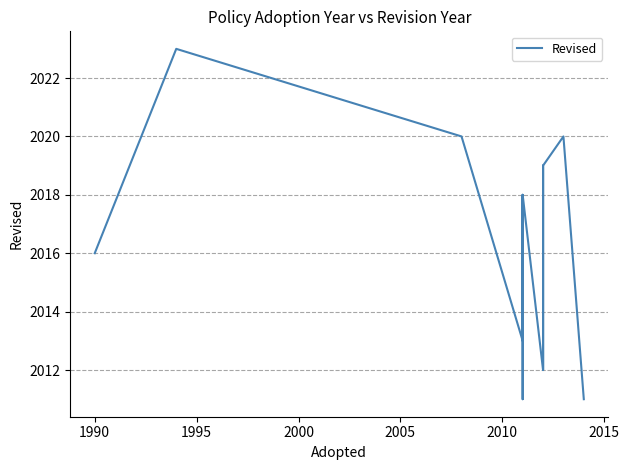

What is the label of the 13th point from the right?

1990